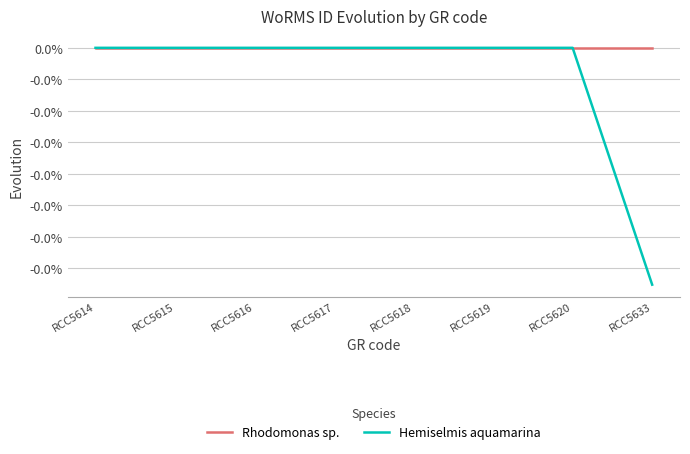

Which series changed the most between RCC5618 and RCC5633?

Hemiselmis aquamarina